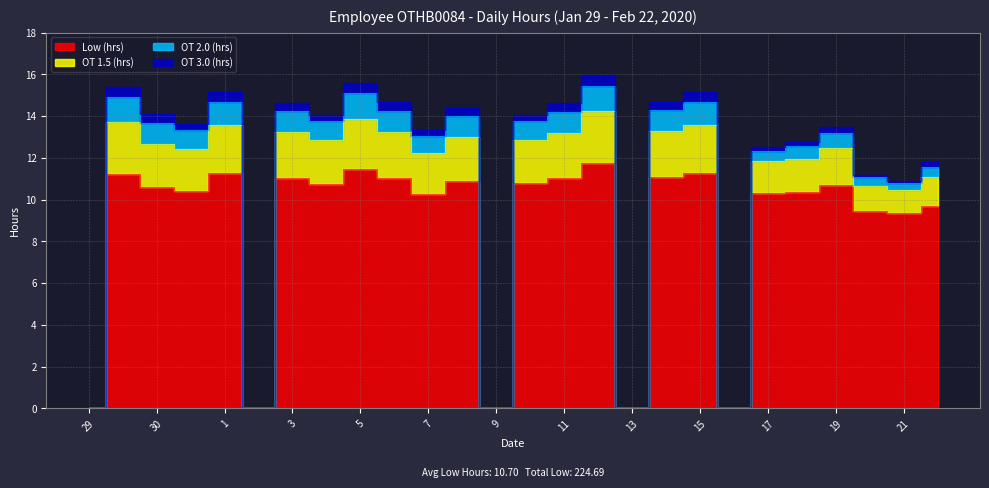

What is the approximate value of OT 1.5 (hrs) at 8?

2.1